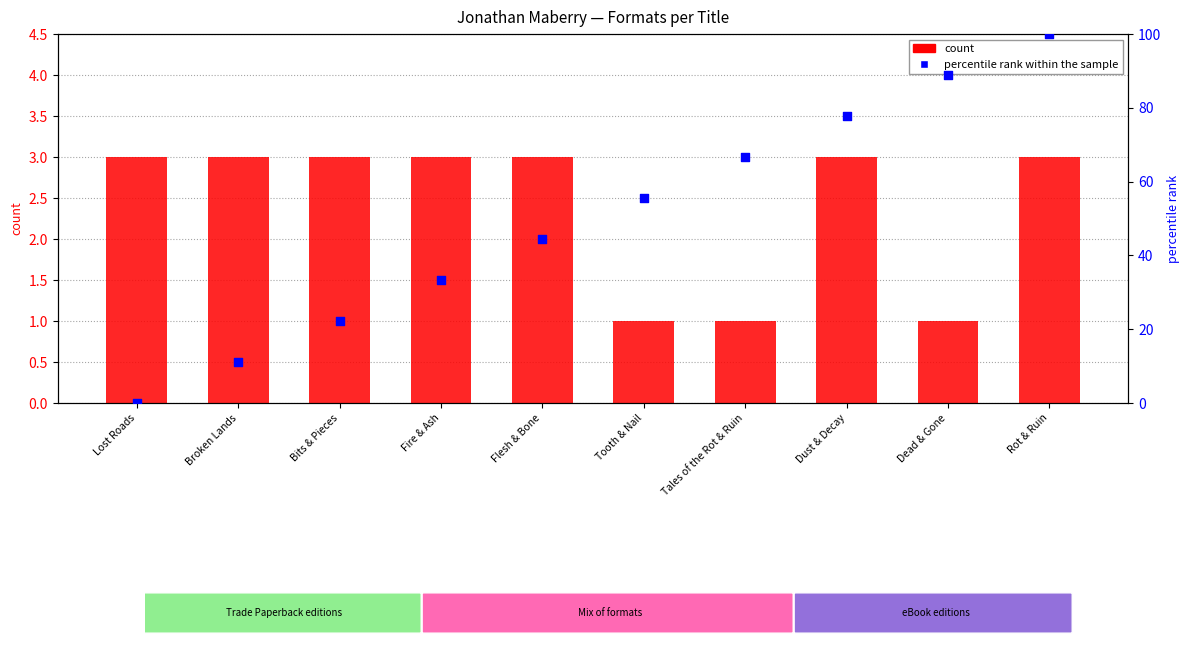

What is the total value across all series at Lost Roads?

3.0